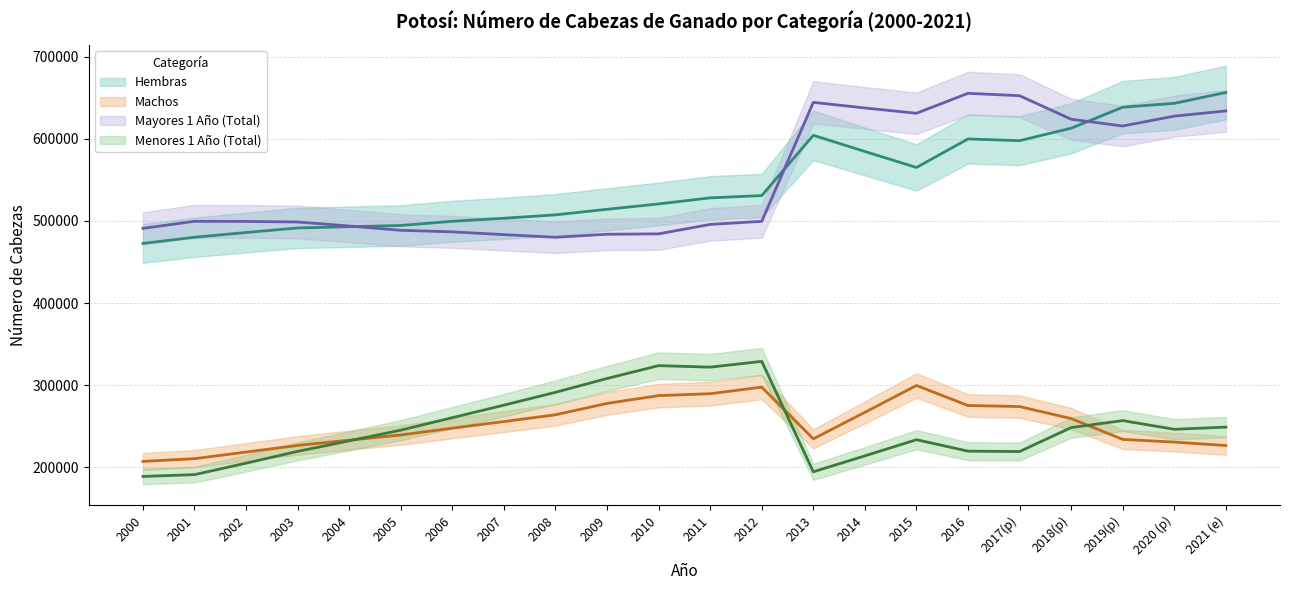

At which label does Menores 1 Año (Total) first exceed 246142?

2006